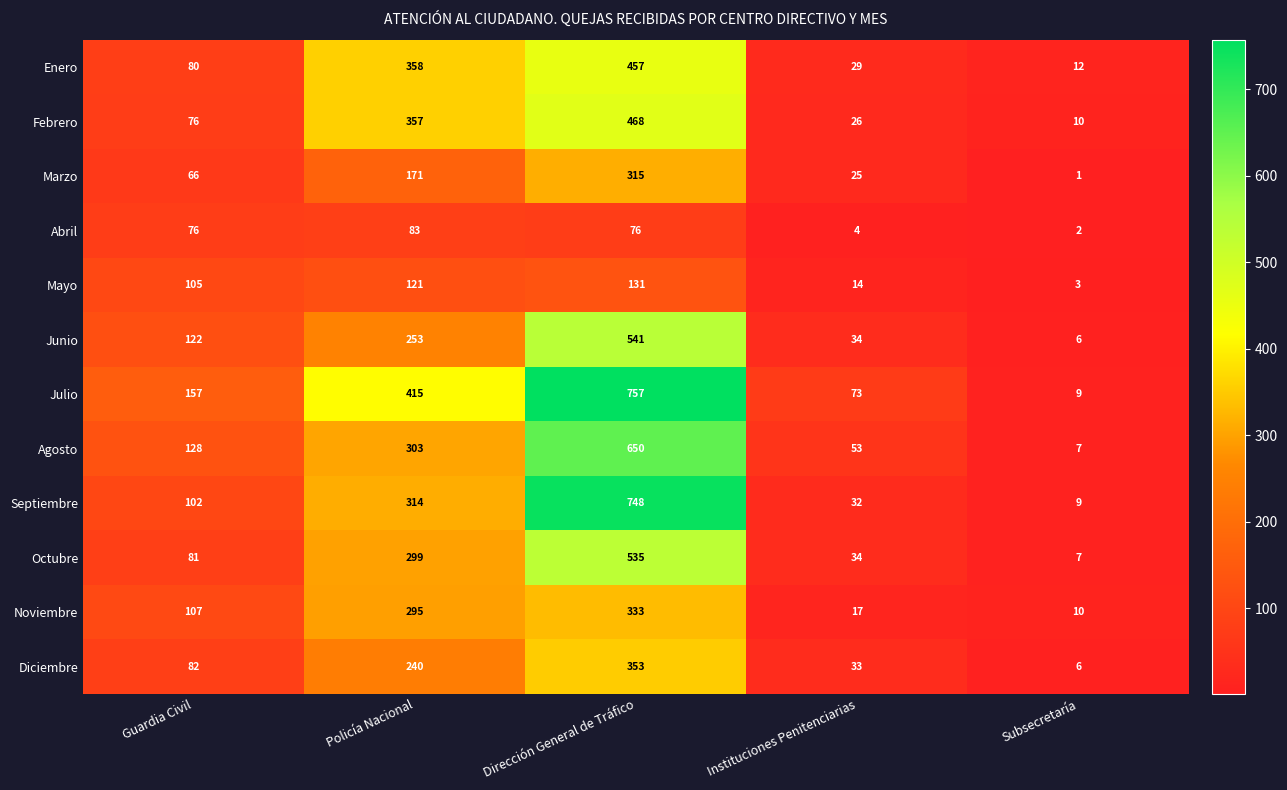

The value of Mayo at Guardia Civil is 105. True or false?

True